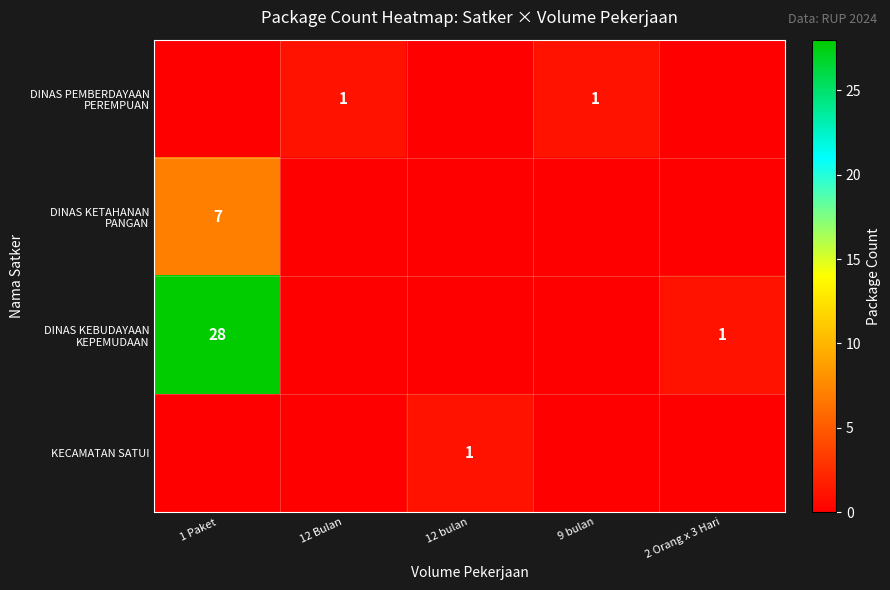

Is it true that KECAMATAN SATUI equals 1 at 12 bulan?

True